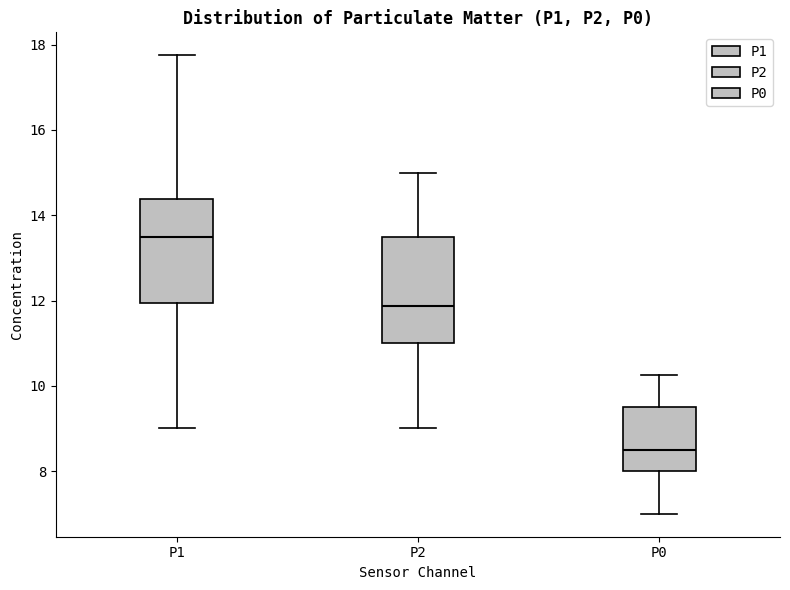

Which box has the lowest median line?

P0